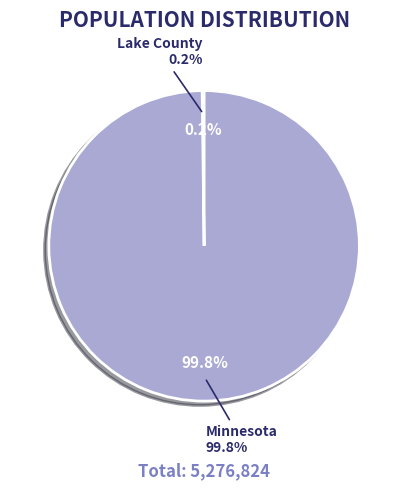

What percentage is NOT represented by Lake County?

99.8%